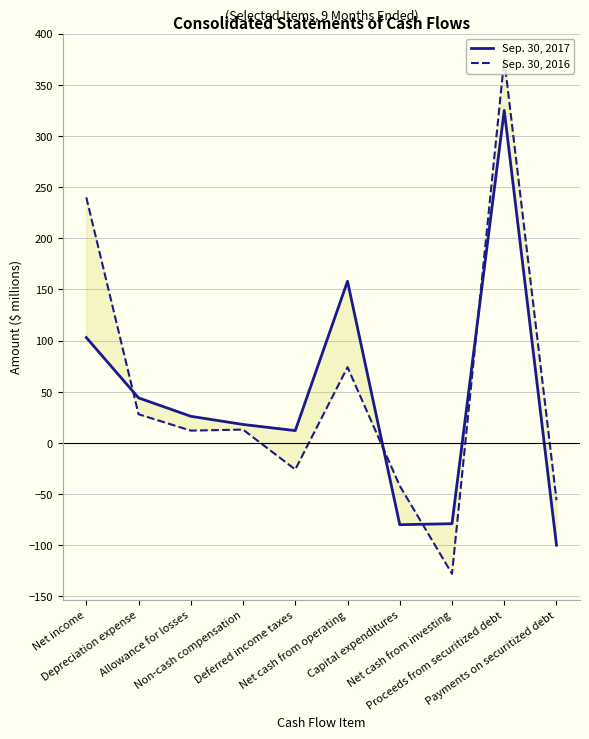

How many data points in Sep. 30, 2016 are above 13?

4